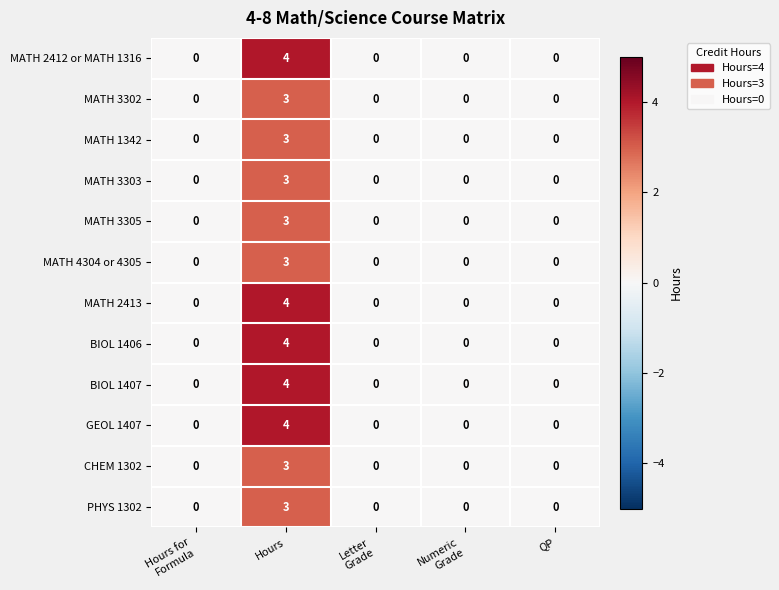

At how many categories does at least one series exceed 2?

1